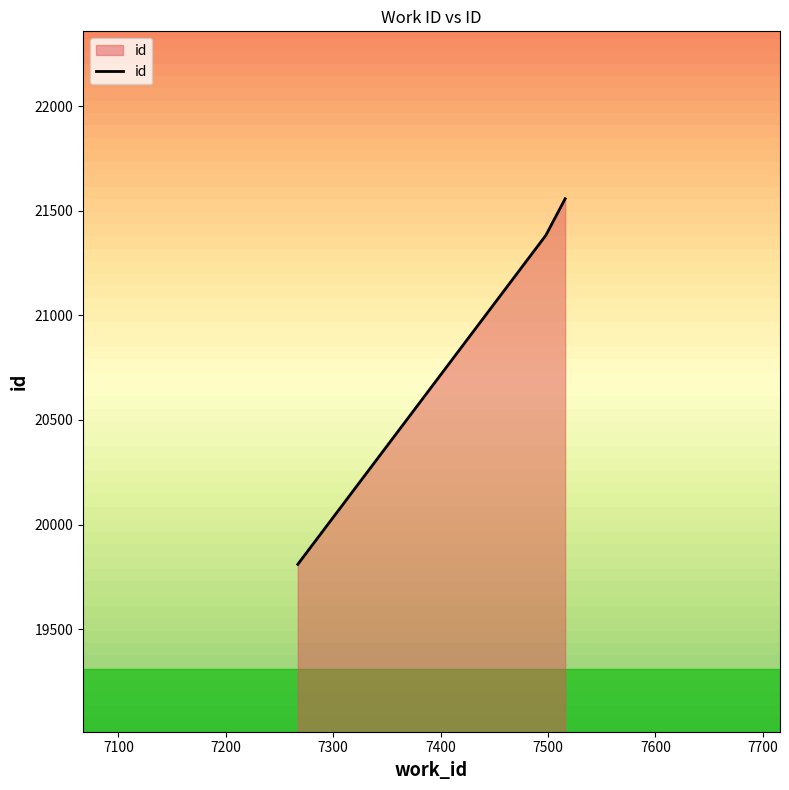

Reading right to left, extract all data points from this chart.

7516=21557	7498=21382	7267=19810